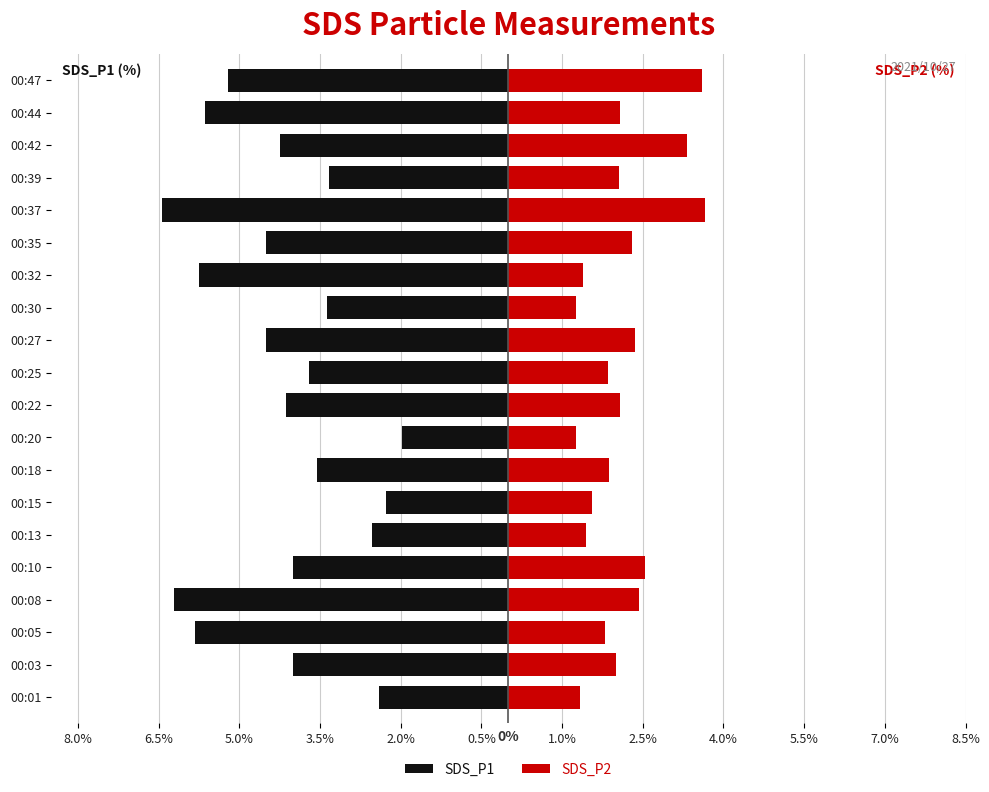

The SDS_P2 series shows 2.4 at 00:27. True or false?

True